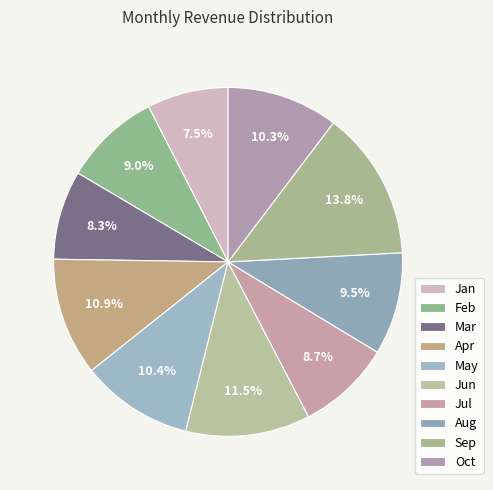

To the nearest percent, what is the difference between the Apr and Jun slice percentages?

1%